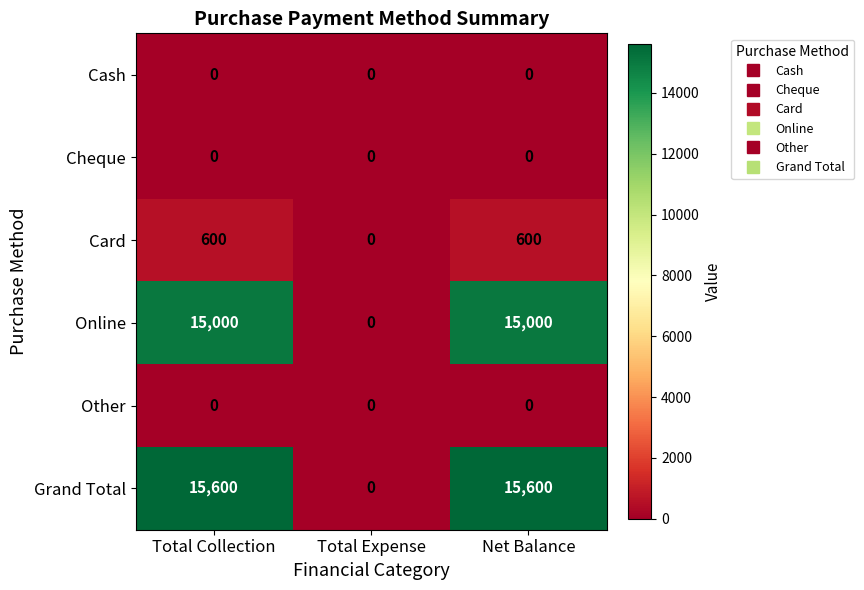

How many positive values does the Grand Total series have?

2